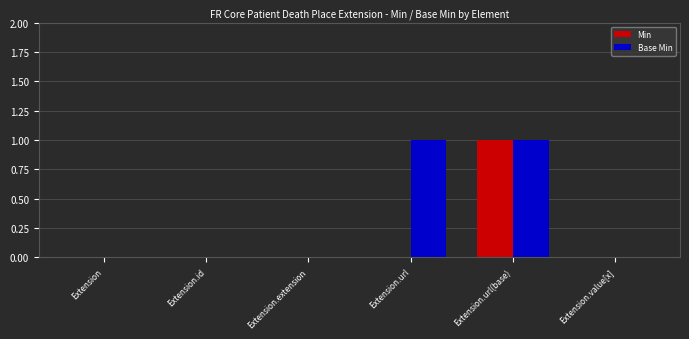

What is the sum of all Base Min values?

2